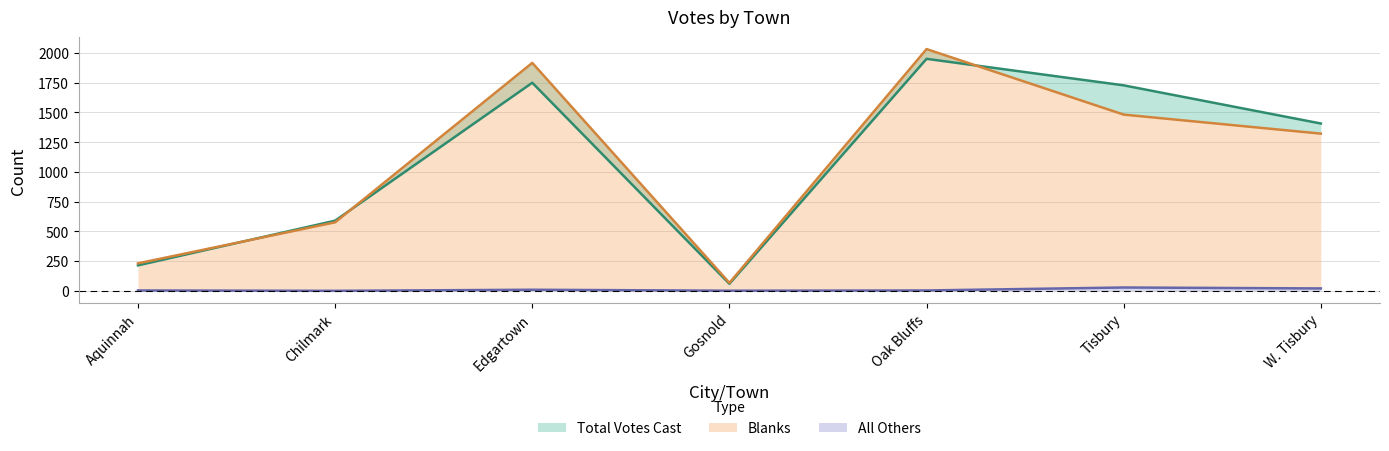

What is the difference between the second highest and minimum values in the Blanks series?

1850